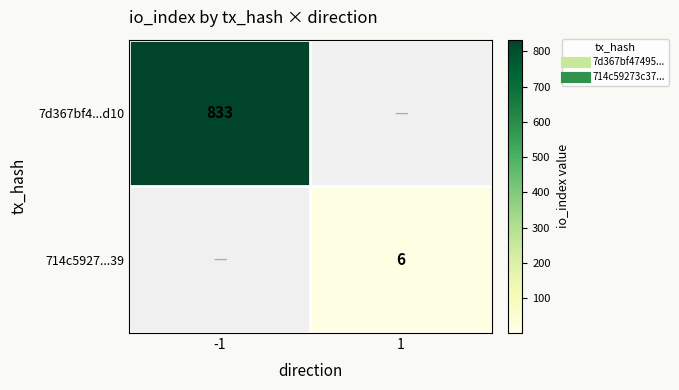

Between -1 and 1, which series saw the biggest shift?

7d367bf4...d10